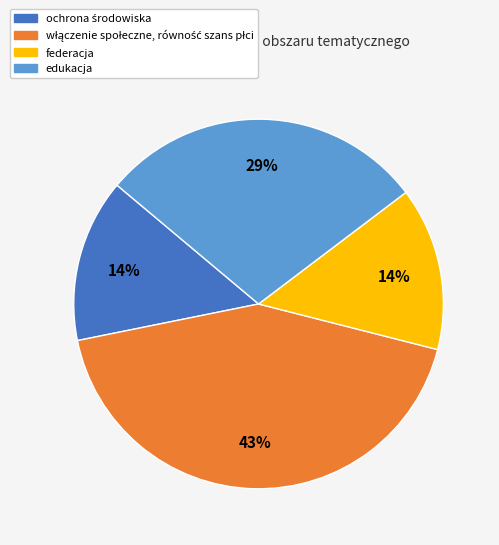

Count the number of slices in the pie.

4